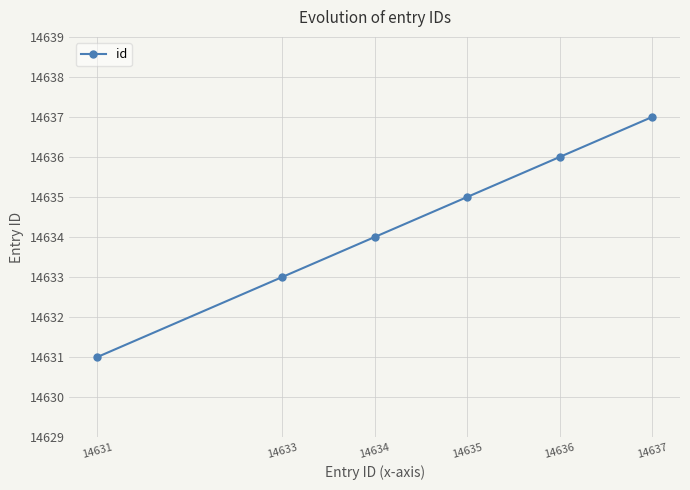

How many lines are shown in the chart?

1